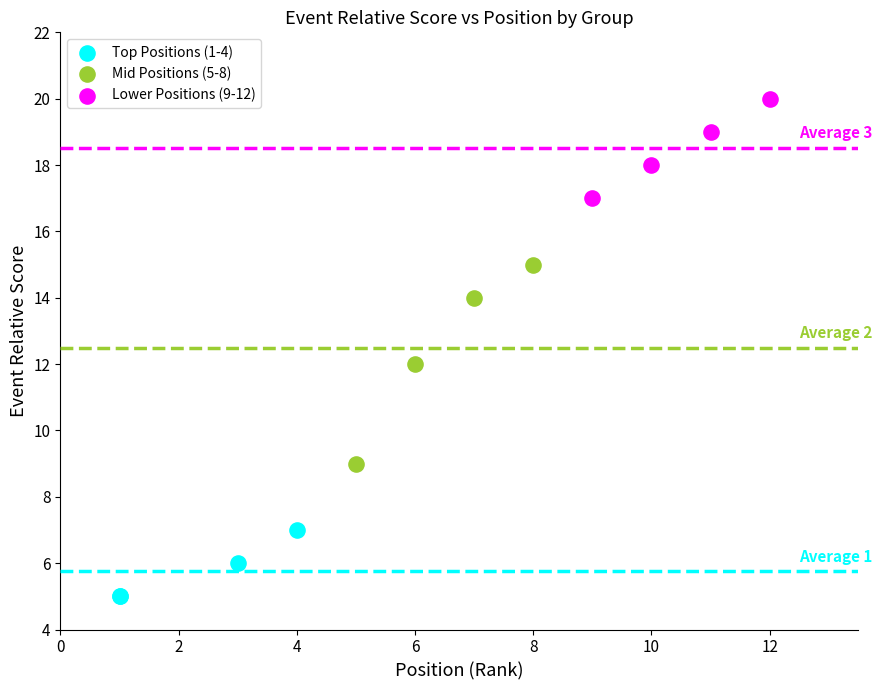

Which series reaches the maximum Y coordinate?

Lower Positions (9-12)